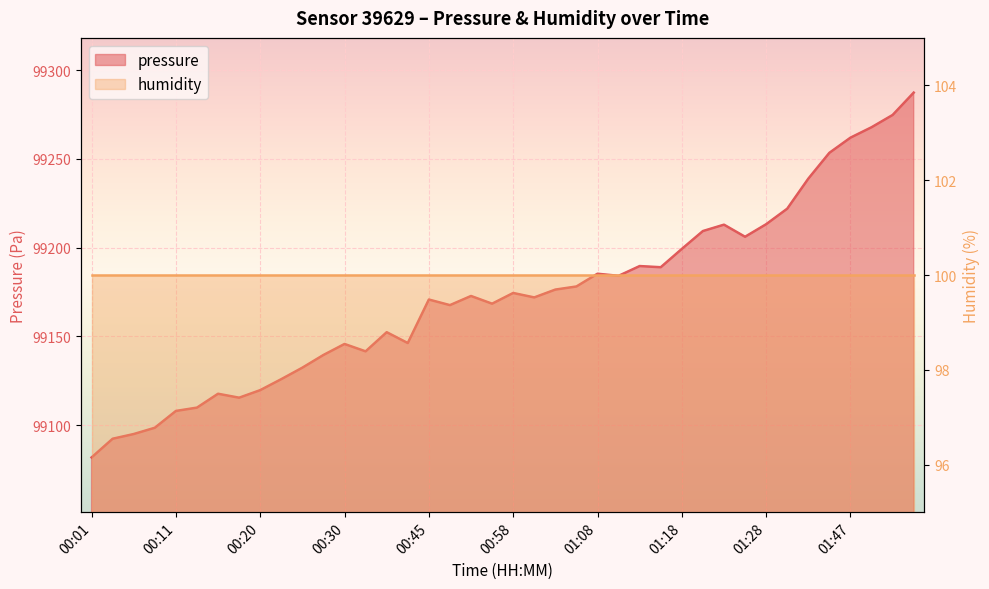

What is the sum of all values?

3966899.3